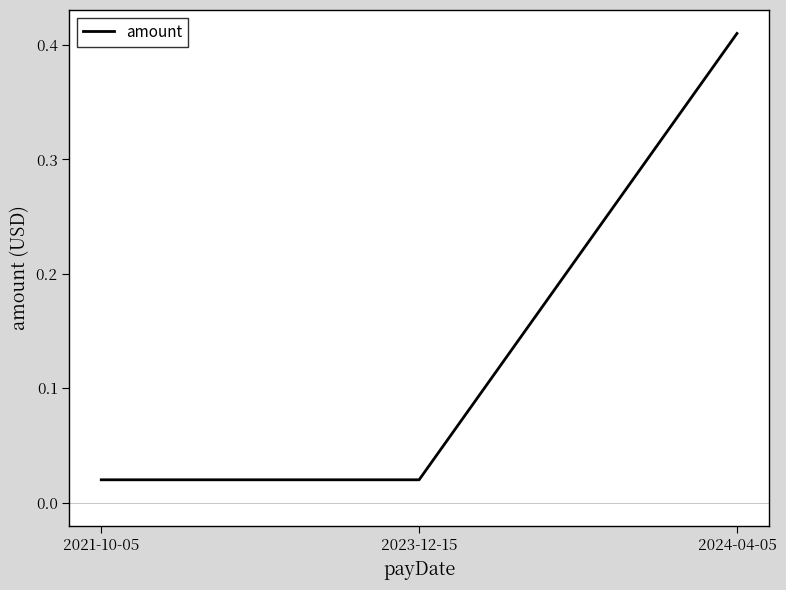

What is the change in value from 2021-10-05 to 2024-04-05?

+0.4